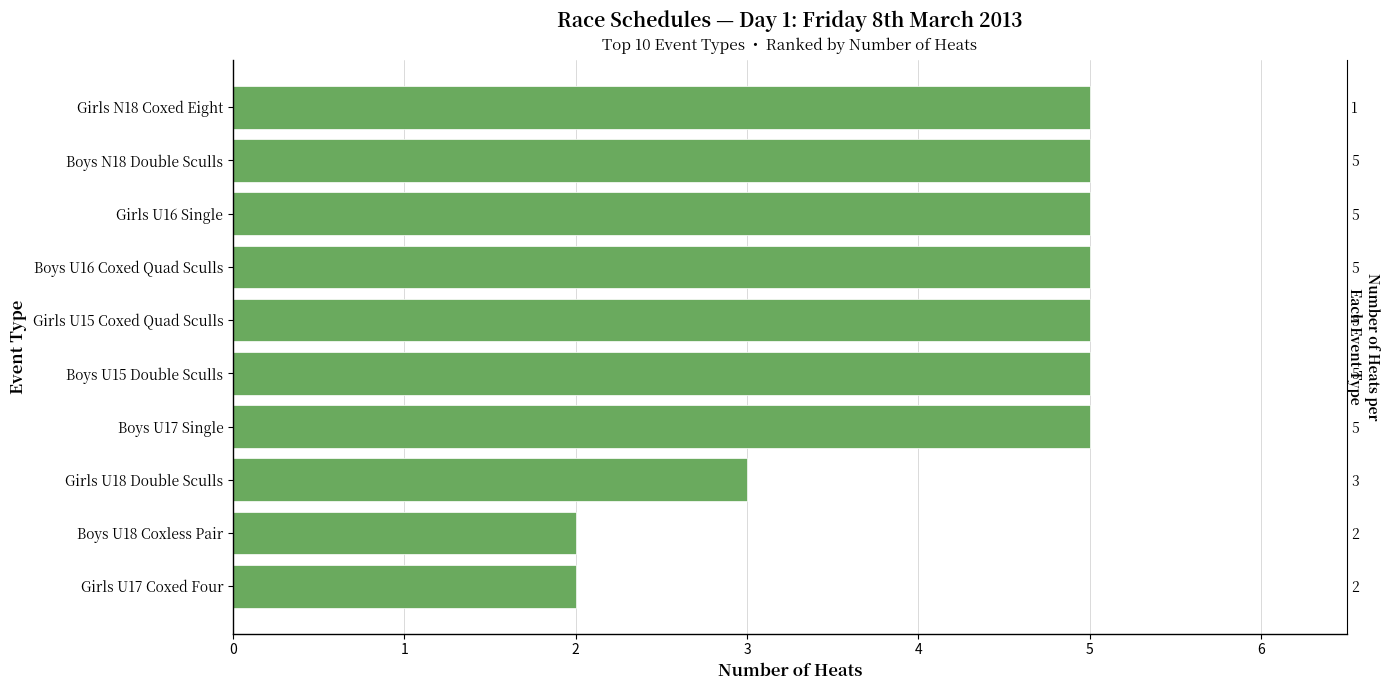

Reading left to right, extract all data points from this chart.

2	2	3	5	5	5	5	5	5	5